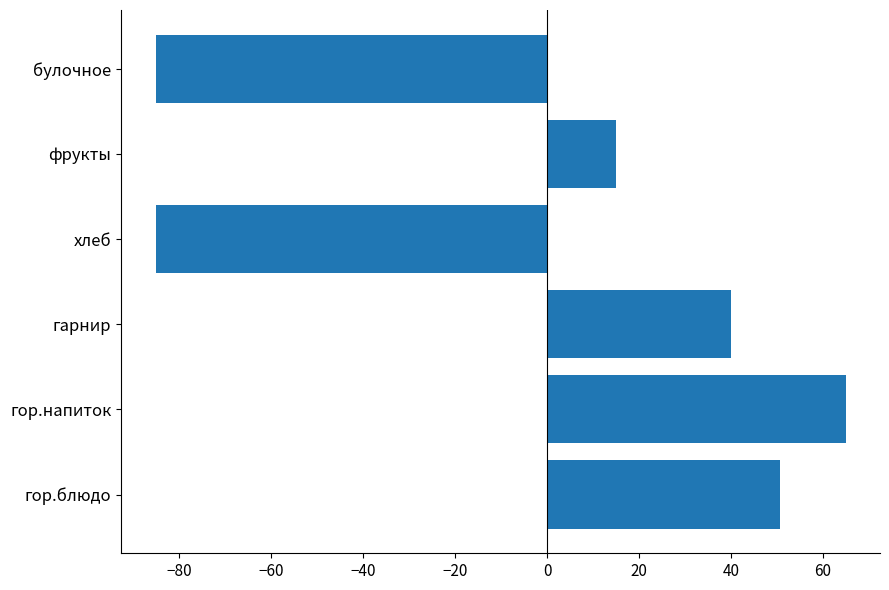

What is the minimum value shown in the chart?

-85.1